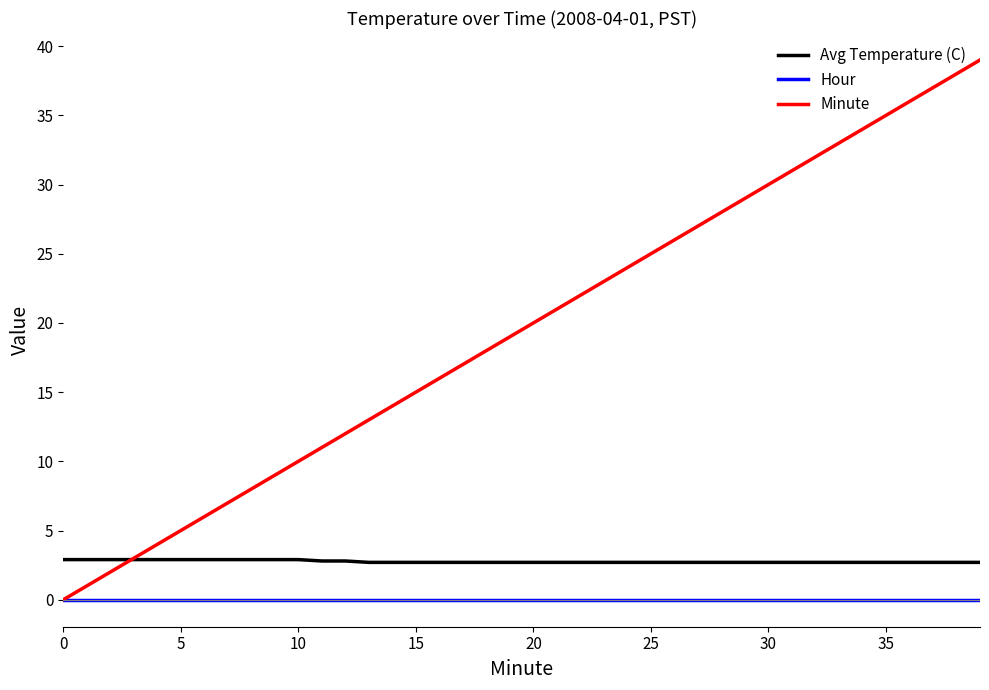

How many positive values does the Minute series have?

39